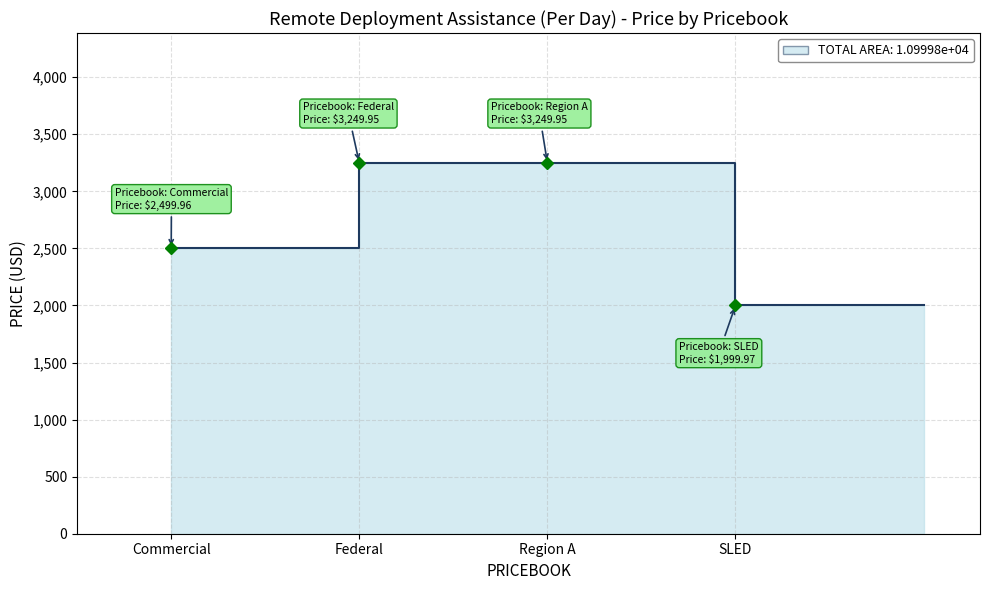

At which label does the data first exceed 3249?

Federal